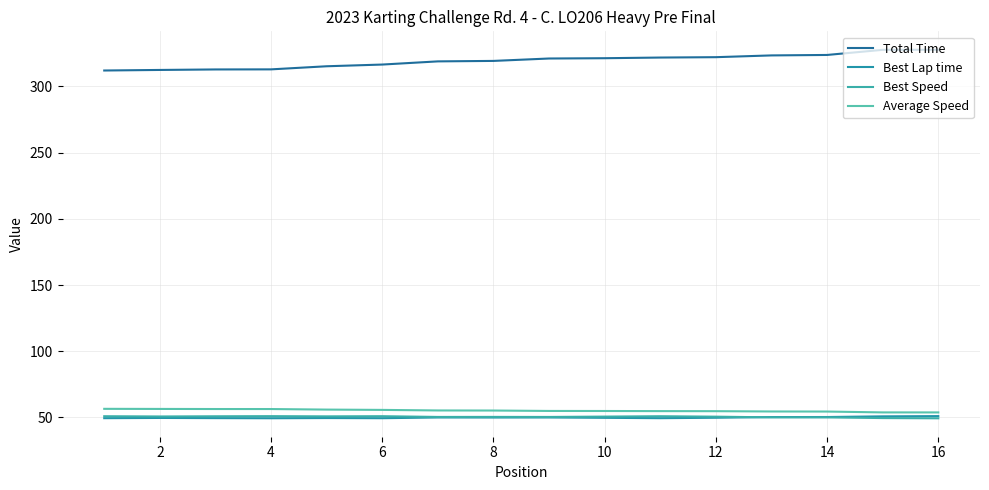

Which series has the largest range (max minus min)?

Total Time